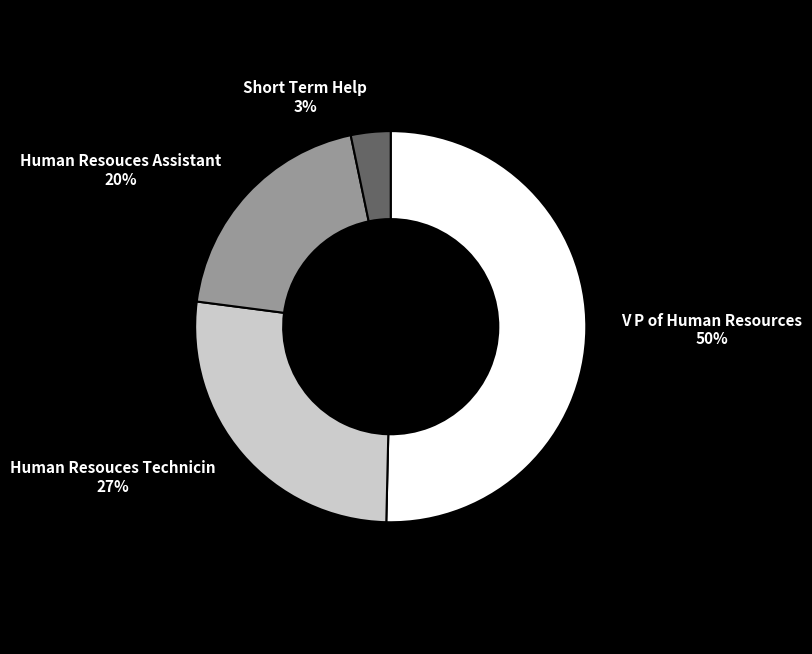

Does Human Resouces Assistant represent more than half of the total?

No